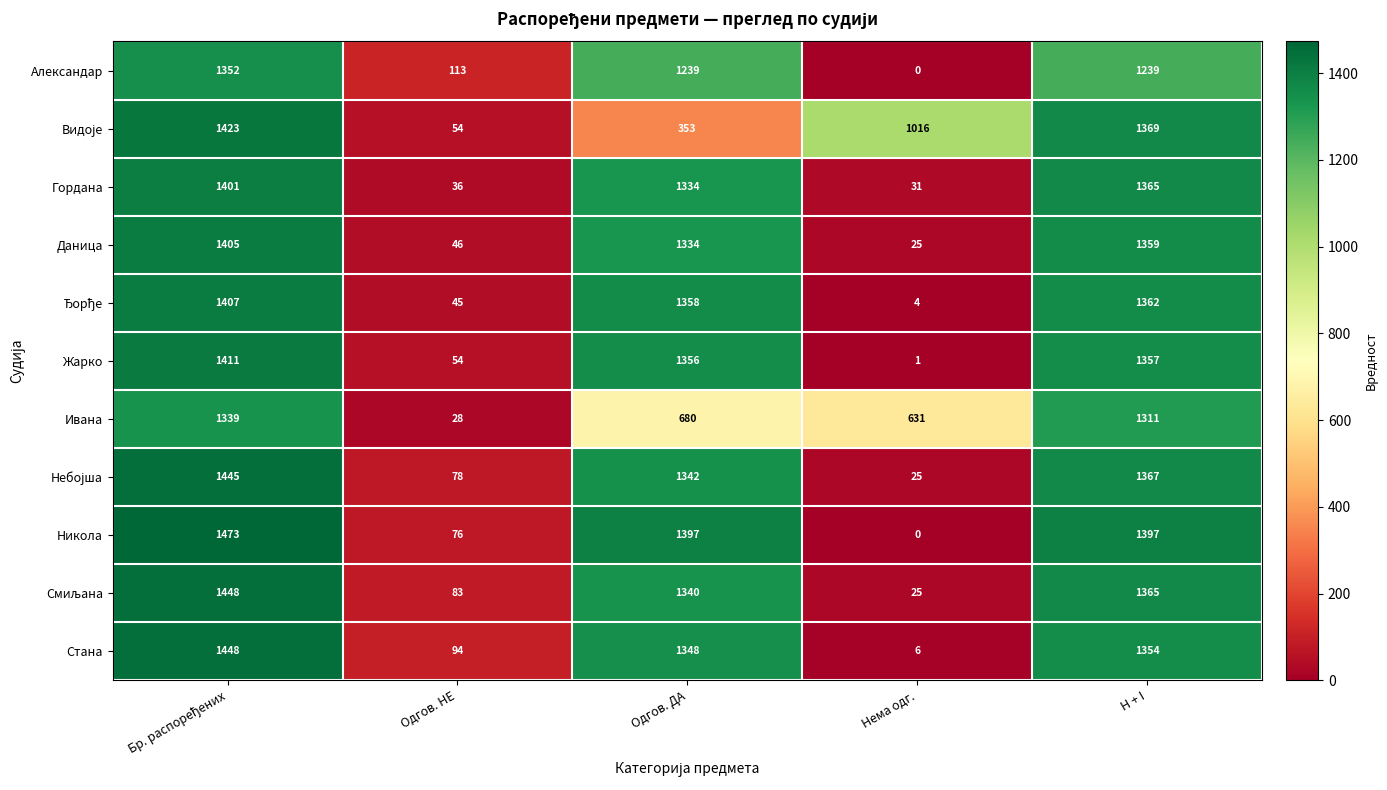

What is the maximum value shown in the chart?

1473